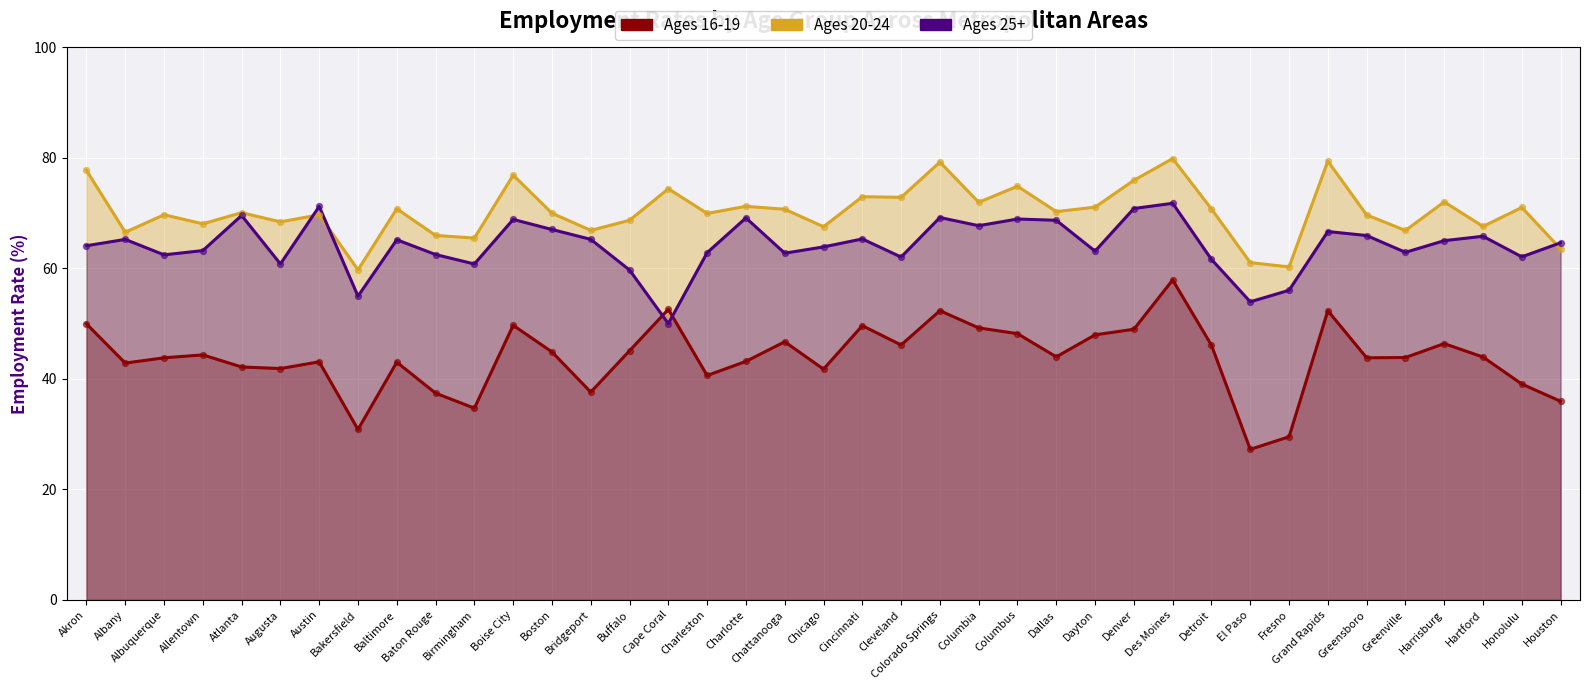

Which series has the widest spread of Y values?

Ages 16-19